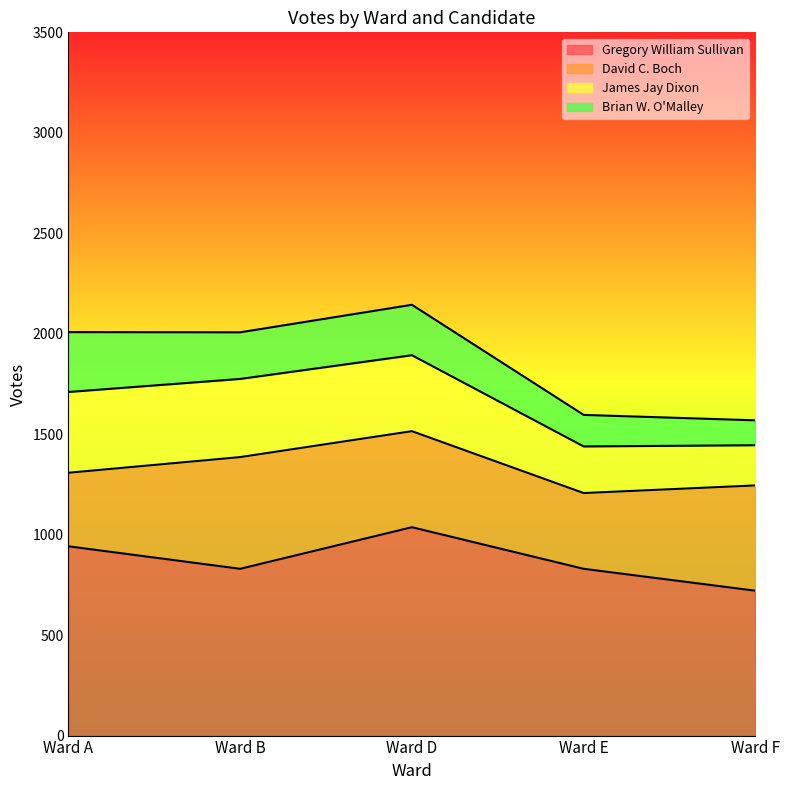

List the labels in order of James Jay Dixon value, largest first.

Ward A, Ward B, Ward D, Ward E, Ward F